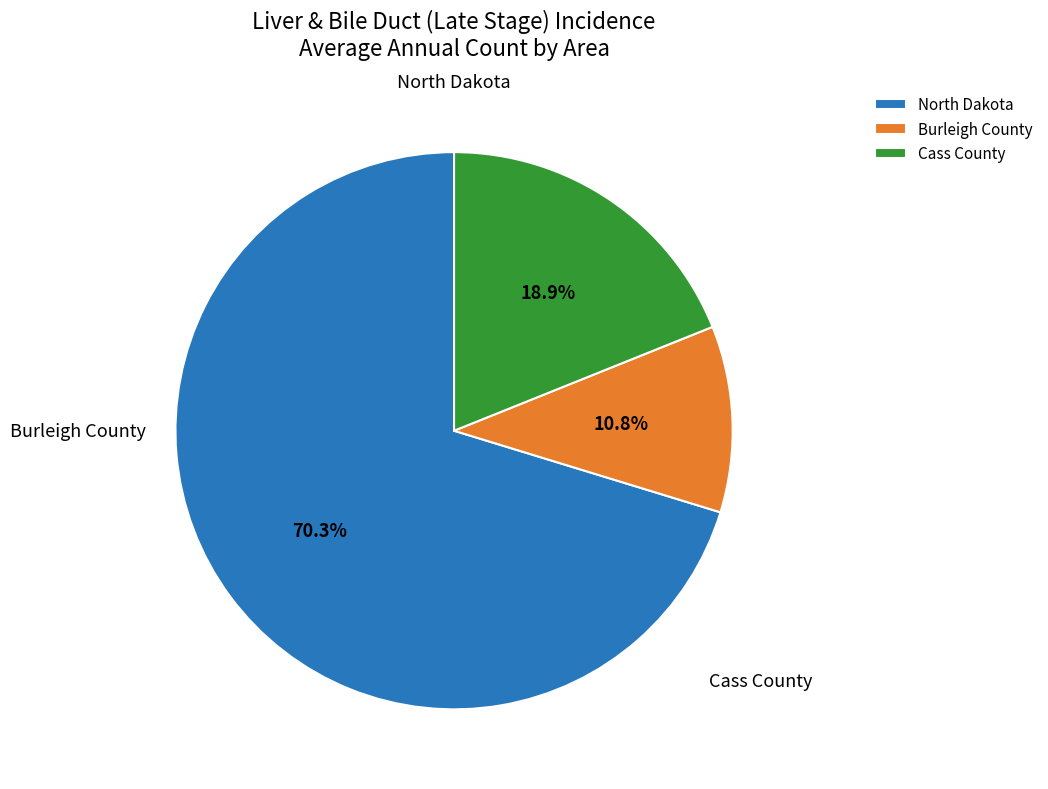

To the nearest percent, what is the combined percentage of Burleigh County and Cass County?

30%